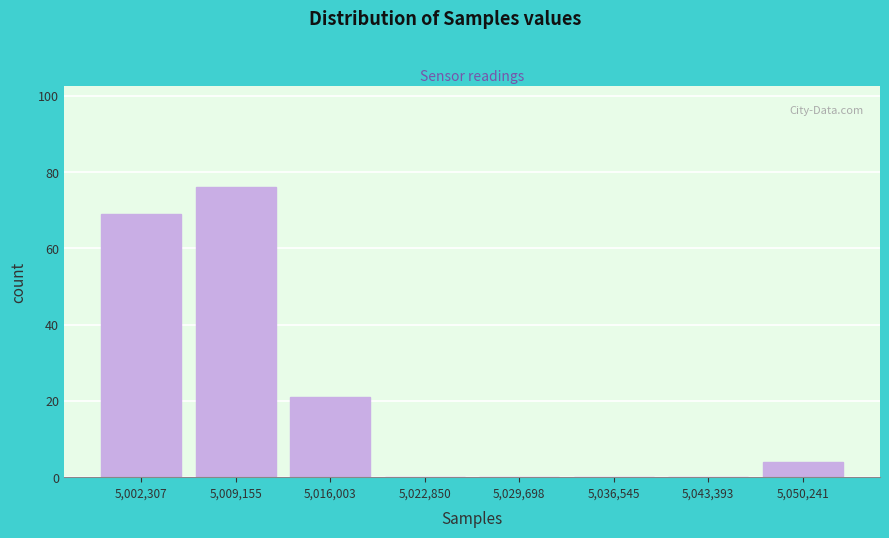

What is the height of the bar covering 5047000 to 5054000 on the x-axis? Neither the bar edges nor the heights are printed on the chart, so give them approximately, as read against the axes.

4